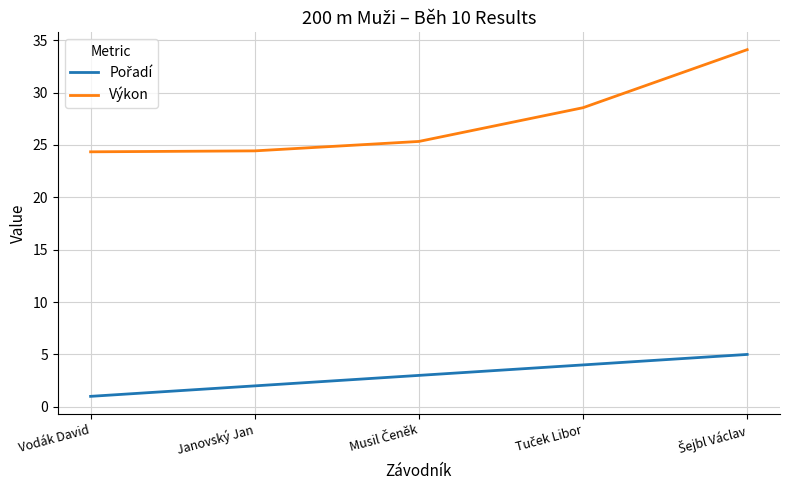

What is the maximum value shown in the chart?

34.1